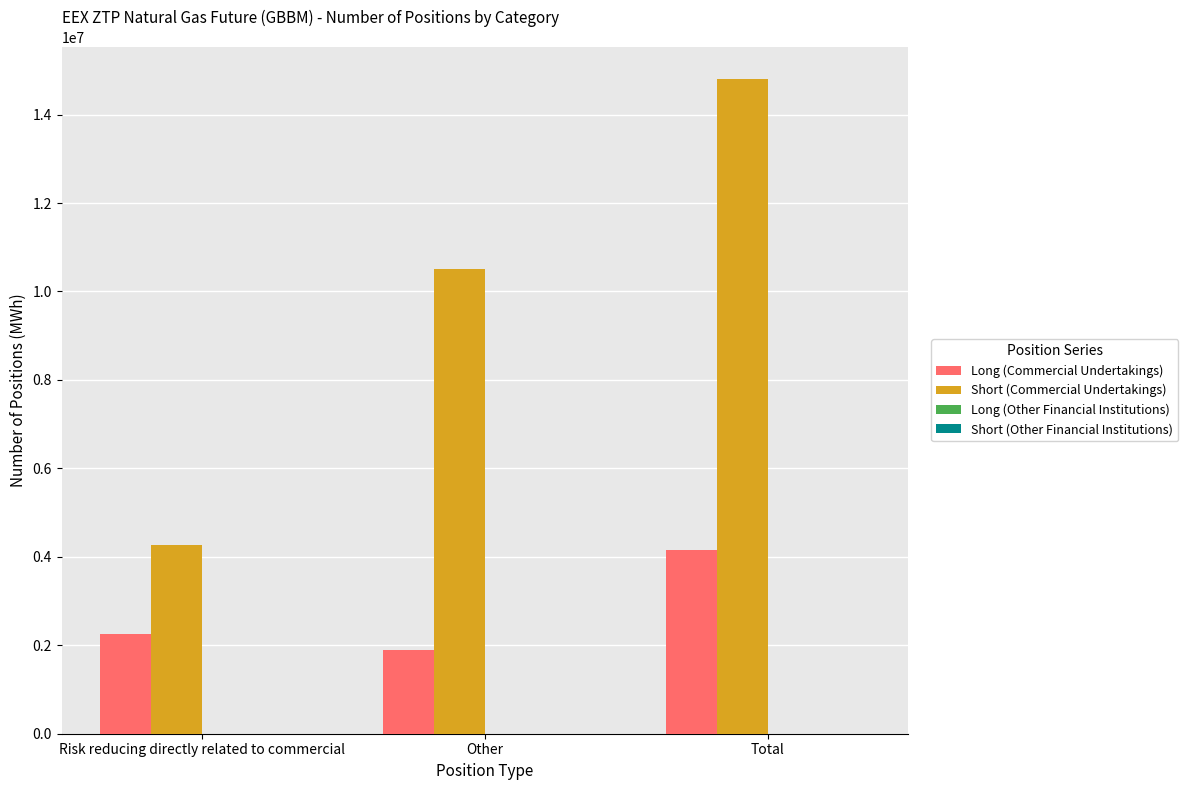

Between Other and Total, which series saw the biggest shift?

Short (Commercial Undertakings)